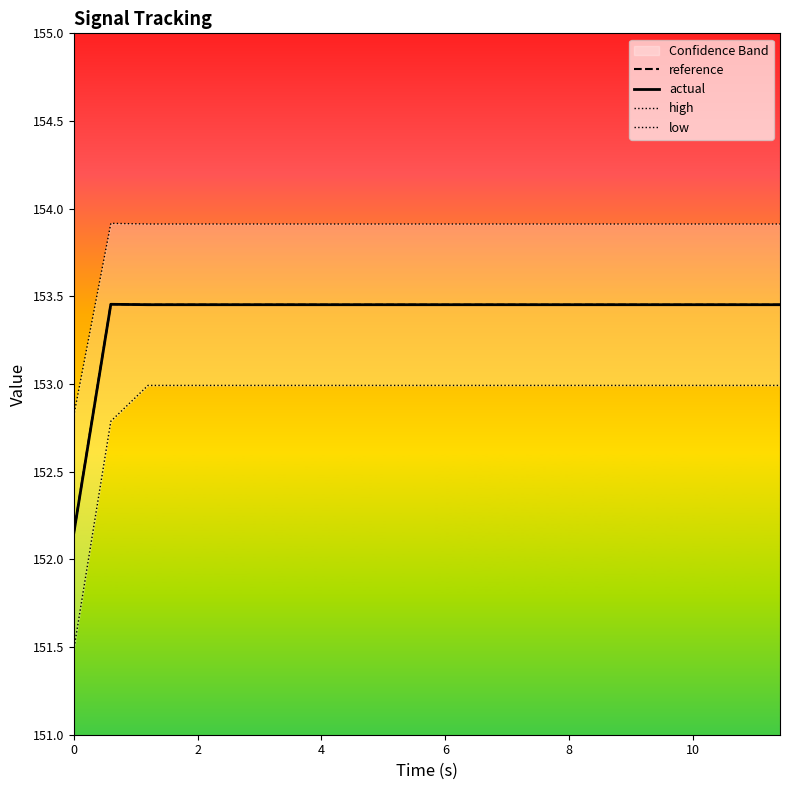

What is the lowest value of the actual series?

152.1